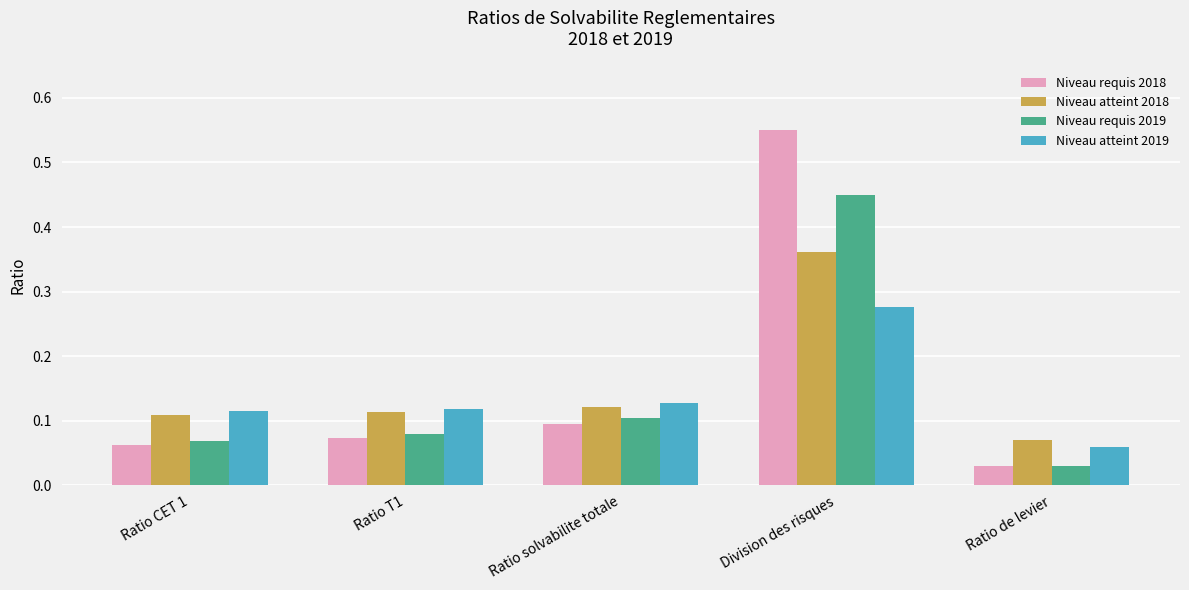

Which category has the lowest value in the Niveau requis 2019 series?

Ratio de levier